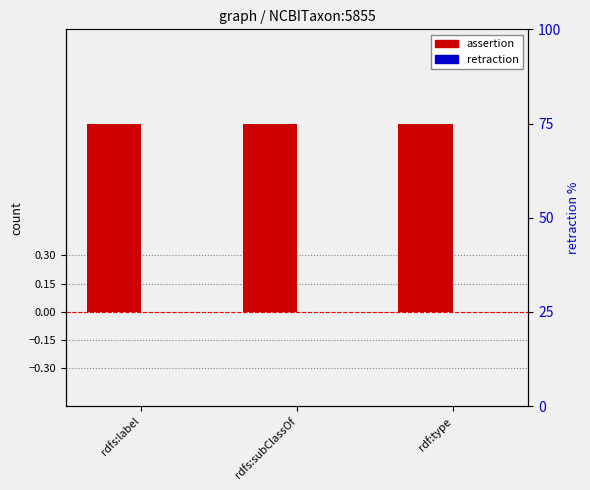

Reading left to right, extract all data points from this chart.

assertion: 1	1	1
retraction: 0	0	0